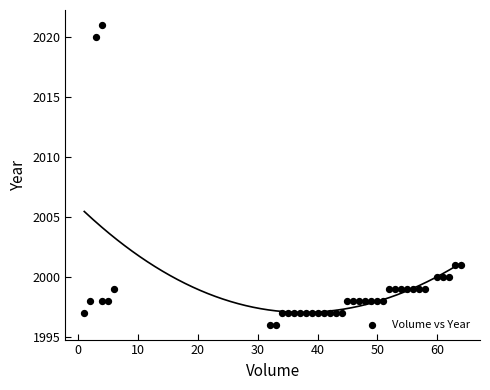

What is the range of X values (max minus min)?

63